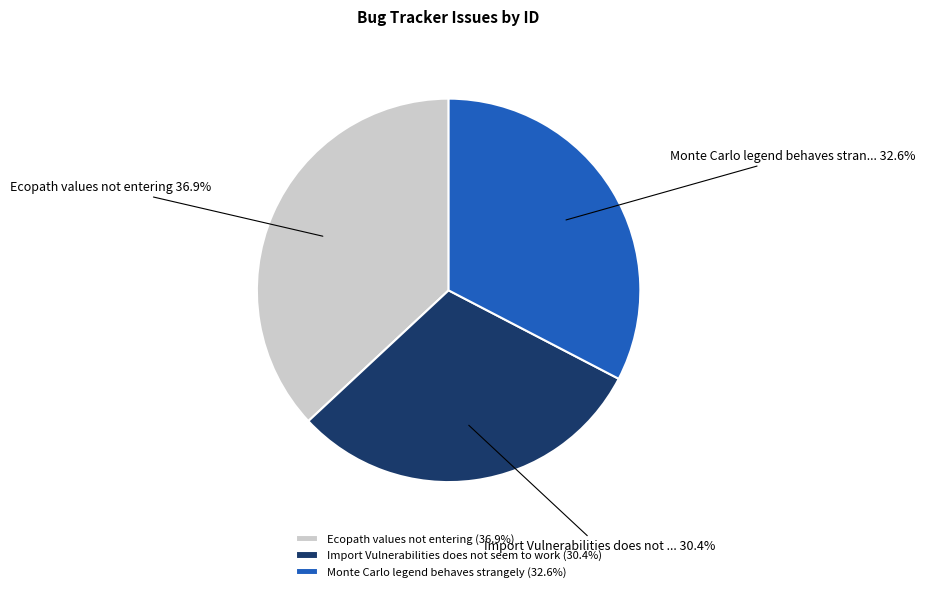

What is the smallest slice in the pie chart?

Import Vulnerabilities does not seem to work